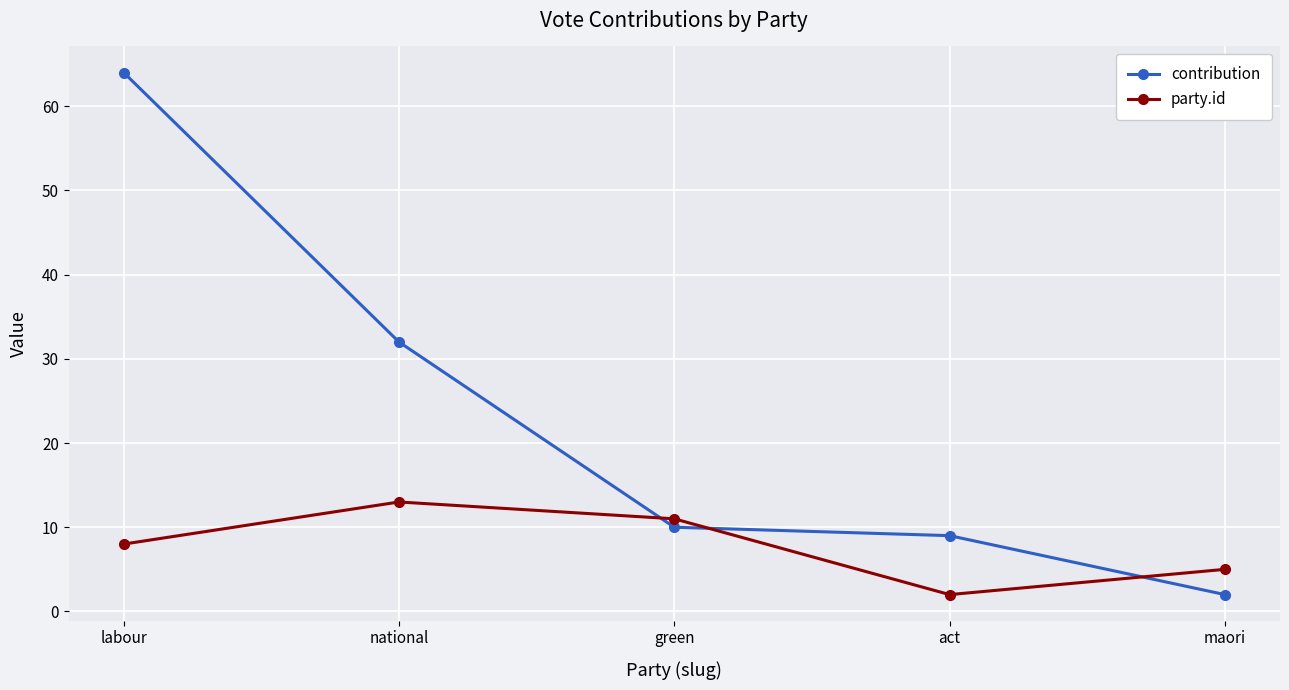

What is the label of the 5th point from the left?

maori